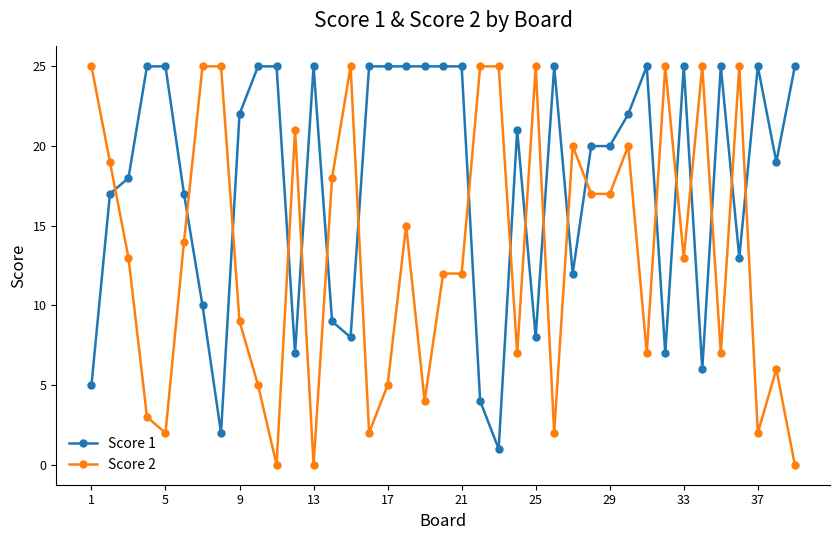

True or false: Score 1 has more than 1 interior local peaks.

True